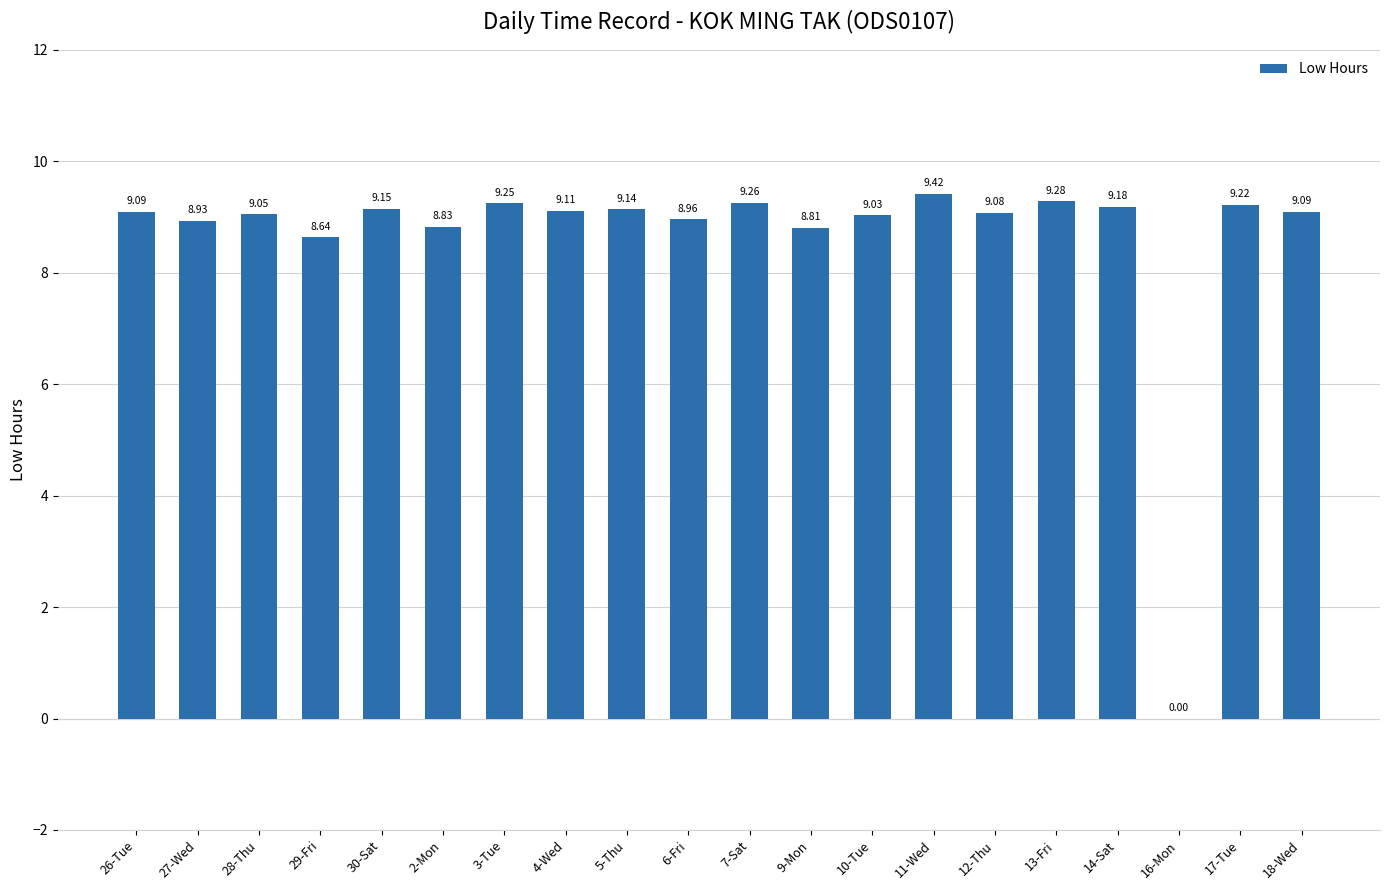

Between 3-Tue and 29-Fri, which is larger?

3-Tue